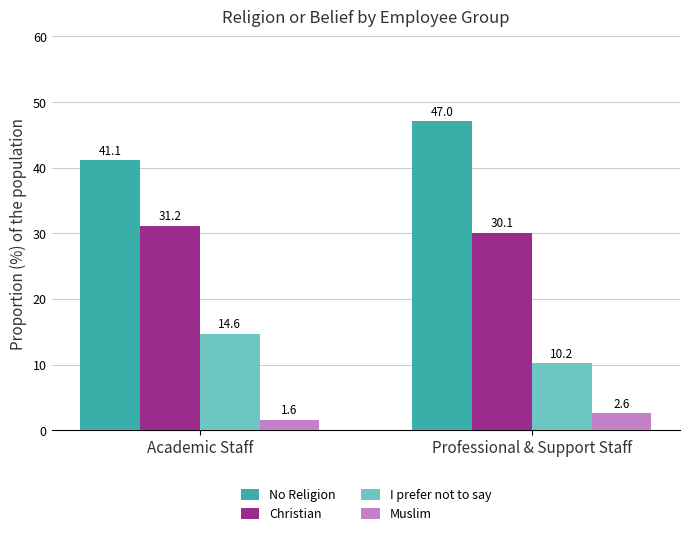

Reading right to left, extract all data points from this chart.

No Religion: 47.0	41.1
Christian: 30.1	31.2
I prefer not to say: 10.2	14.6
Muslim: 2.6	1.6